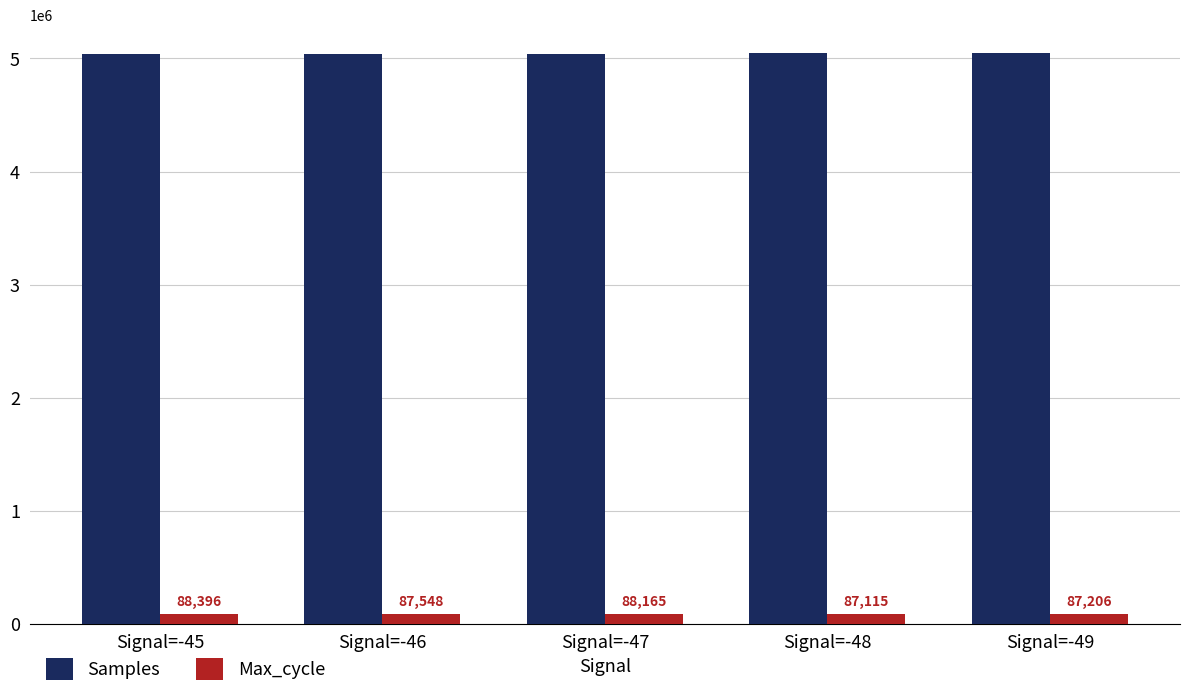

True or false: Max_cycle has a value of 88396 at Signal=-45.

True